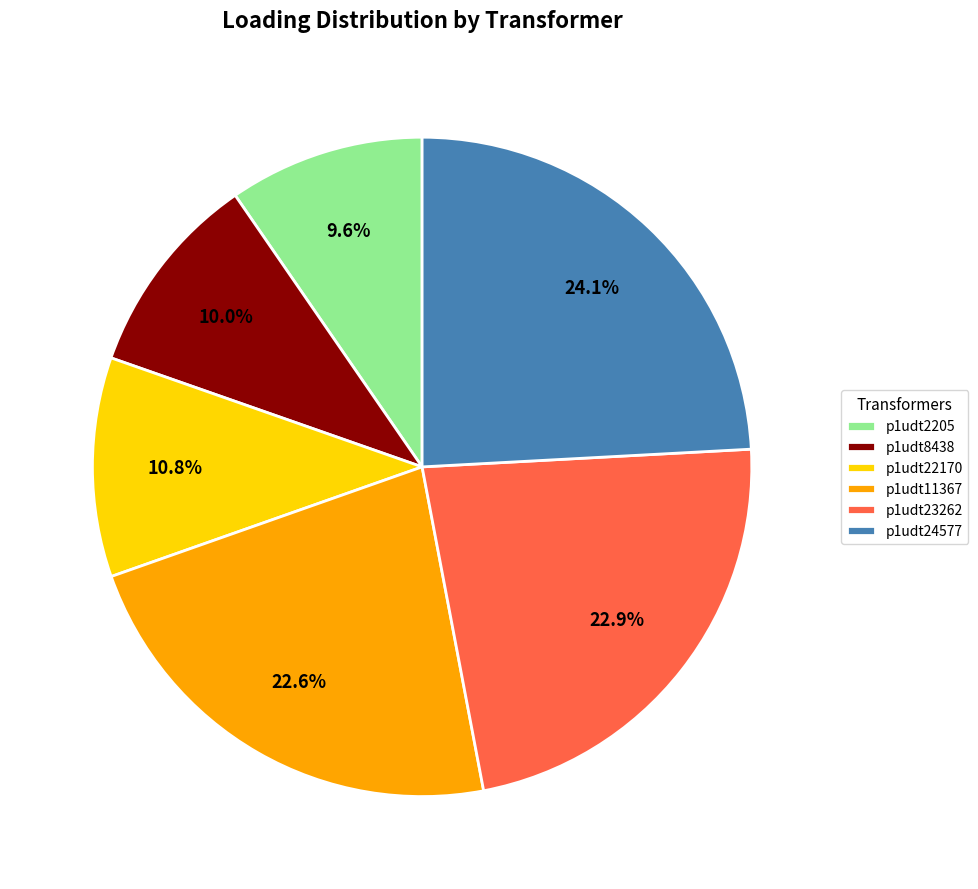

To the nearest percent, what is the average slice percentage?

17%